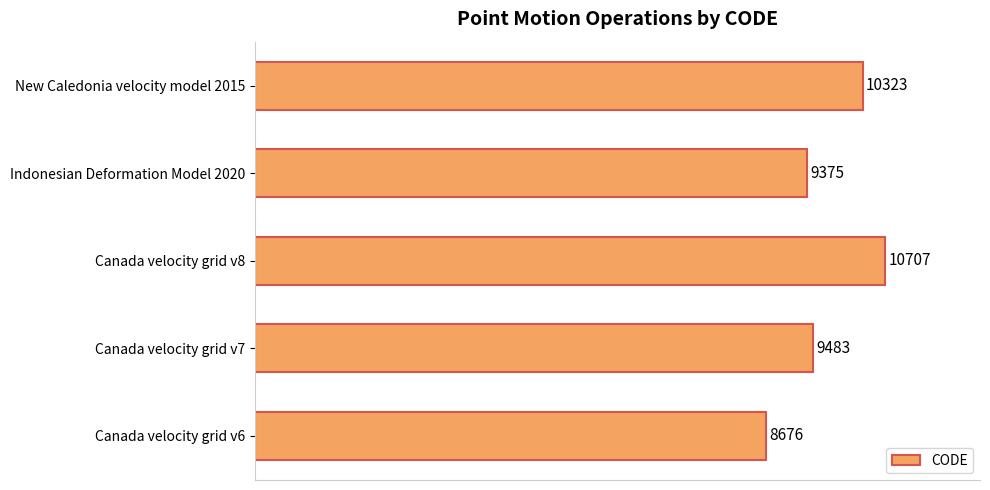

Is it true that the value at Indonesian Deformation Model 2020 is 9375?

True